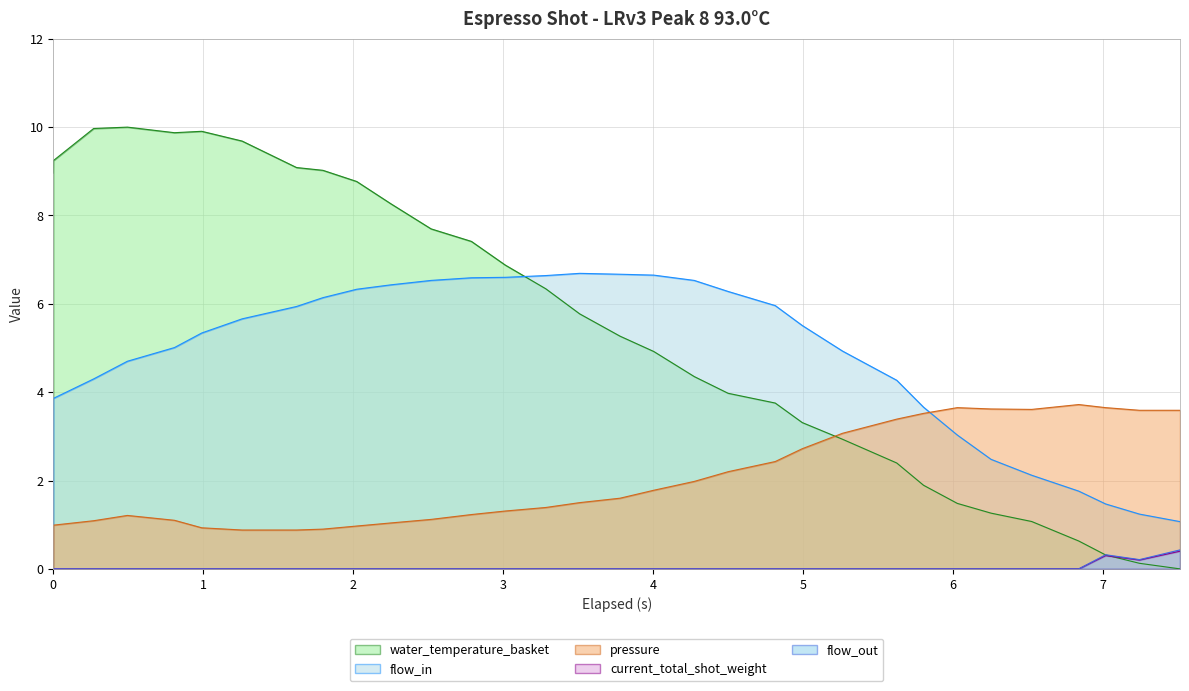

What are all the series names shown in the legend?

water_temperature_basket, flow_in, pressure, current_total_shot_weight, flow_out